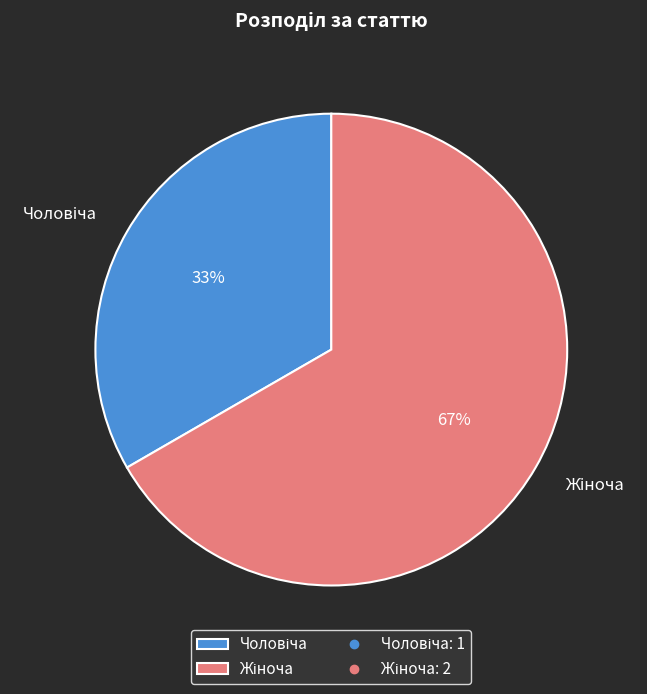

How many segments does this pie chart have?

2